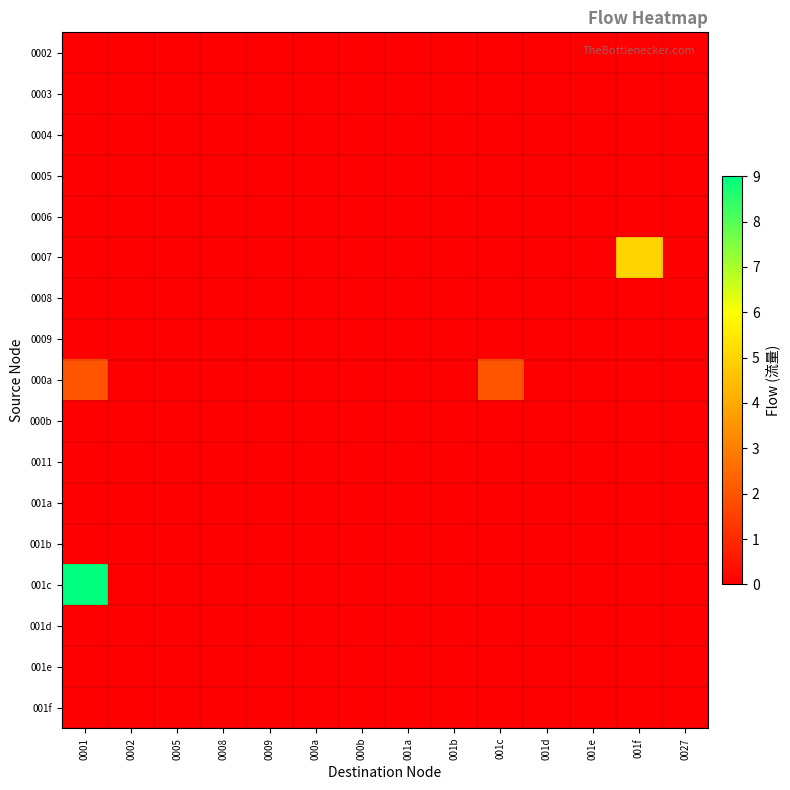

At how many categories does at least one series exceed 1?

3